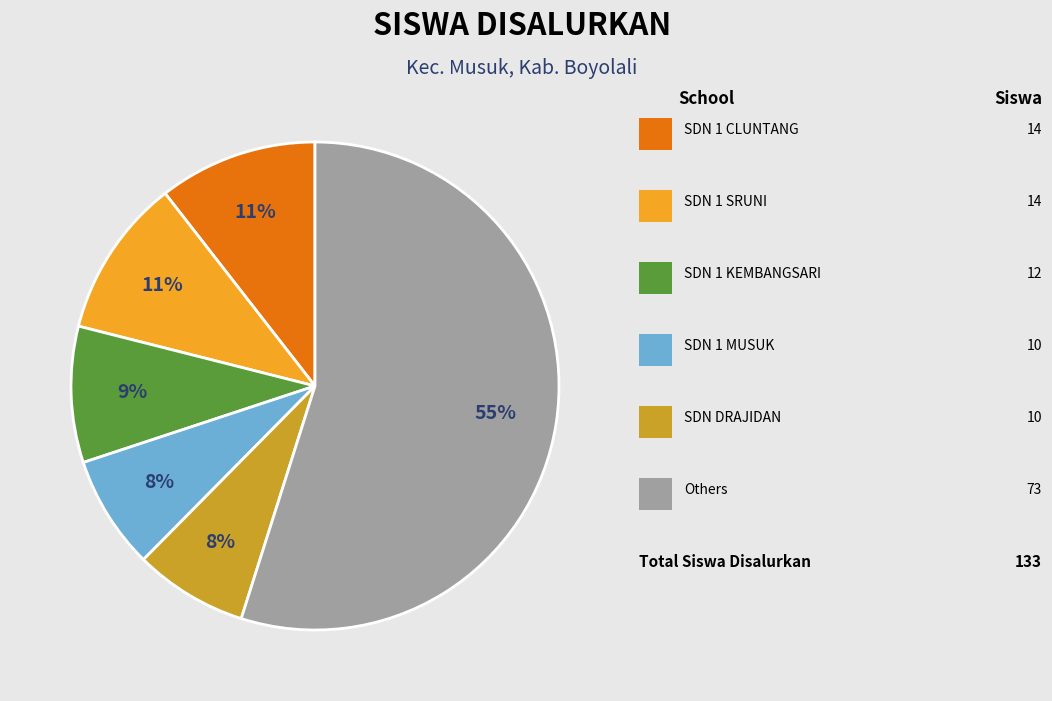

To the nearest percent, what is the average slice percentage?

17%